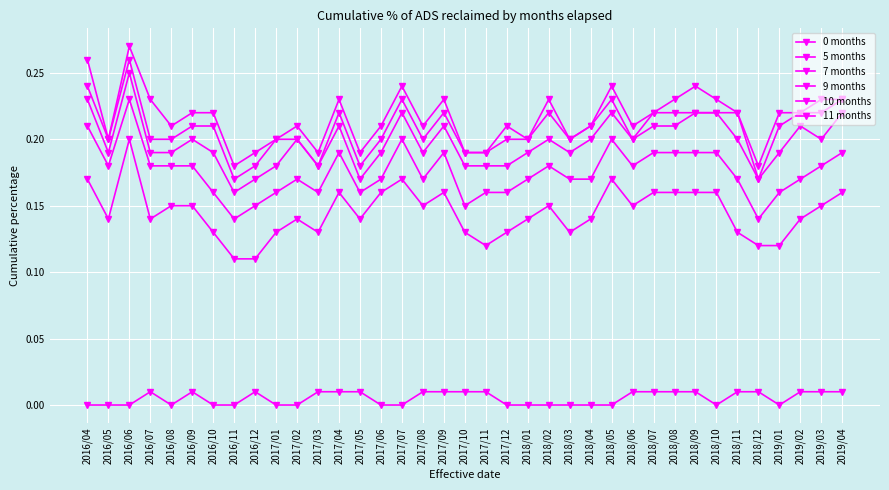

How many lines are shown in the chart?

6